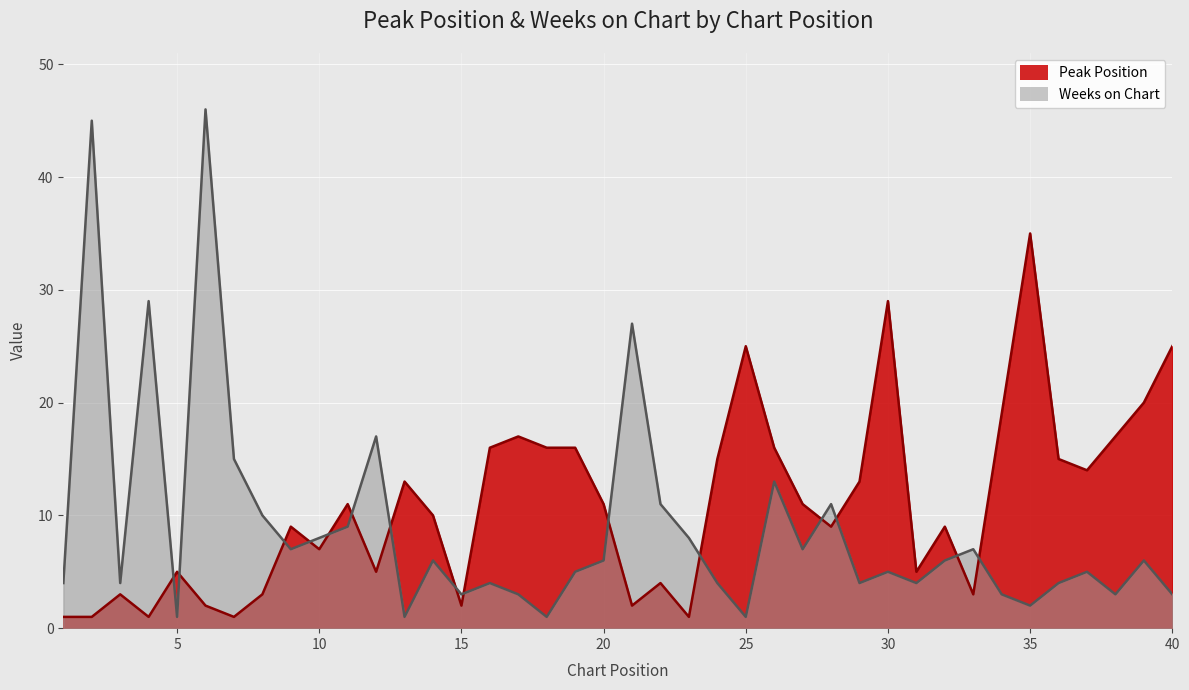

Rank the series by their average value, from lowest to highest.

Weeks on Chart, Peak Position